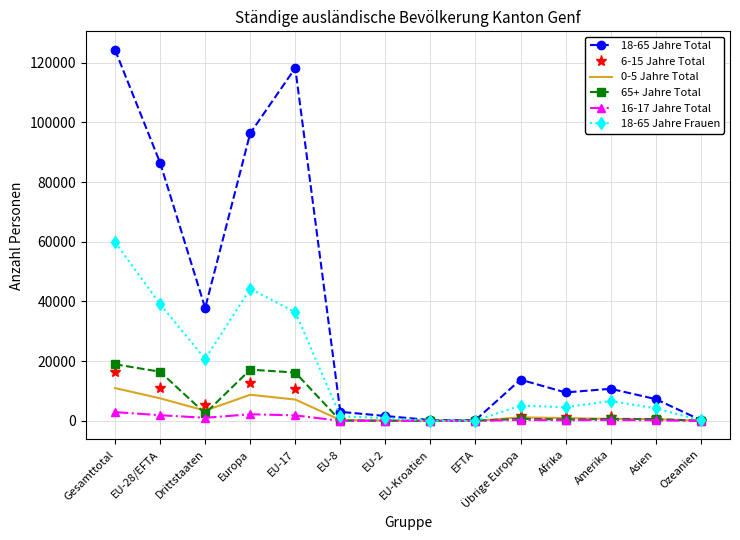

The value of 18-65 Jahre Total at Afrika is 16810. True or false?

False